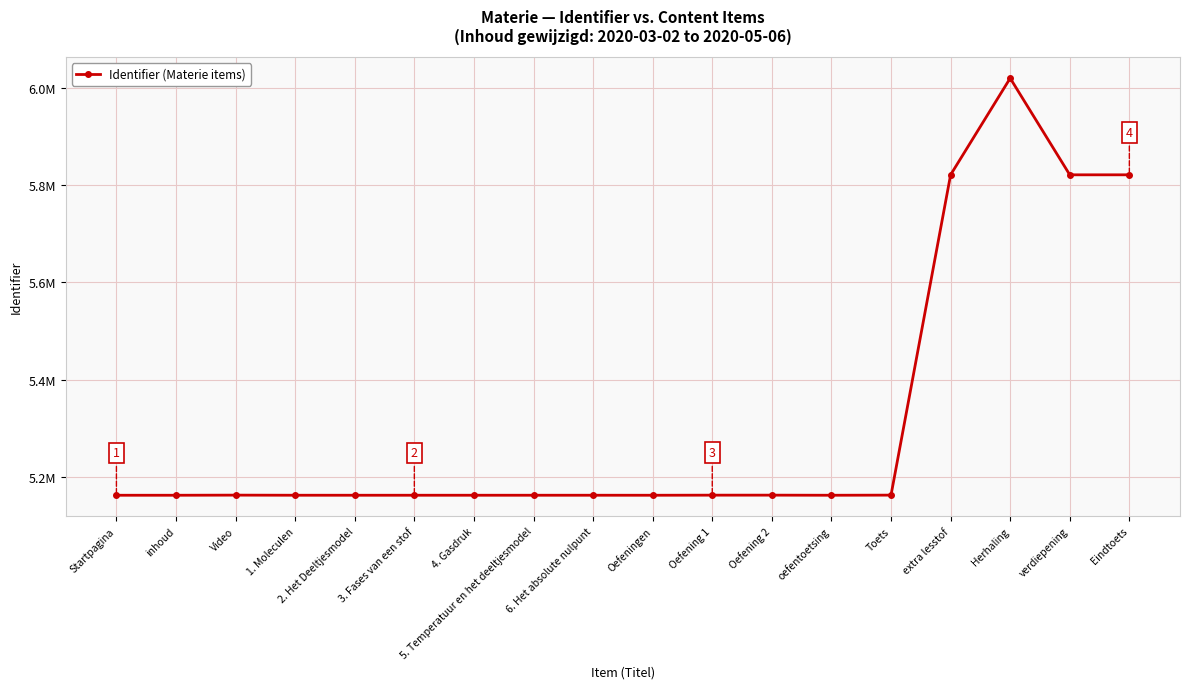

True or false: the data shows 5162721 at oefentoetsing.

True